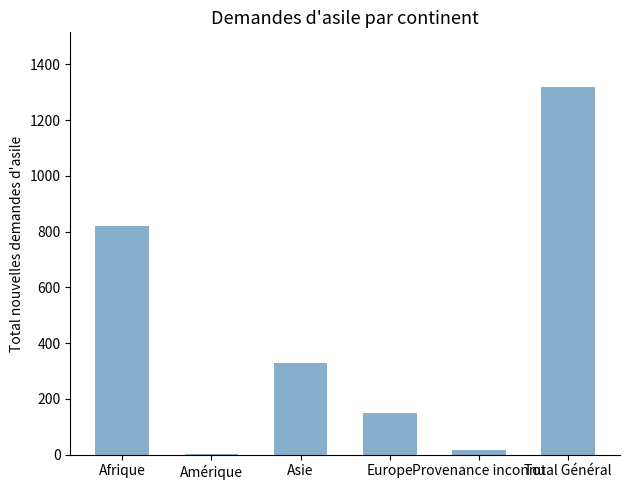

What is the sum of all values?

2634